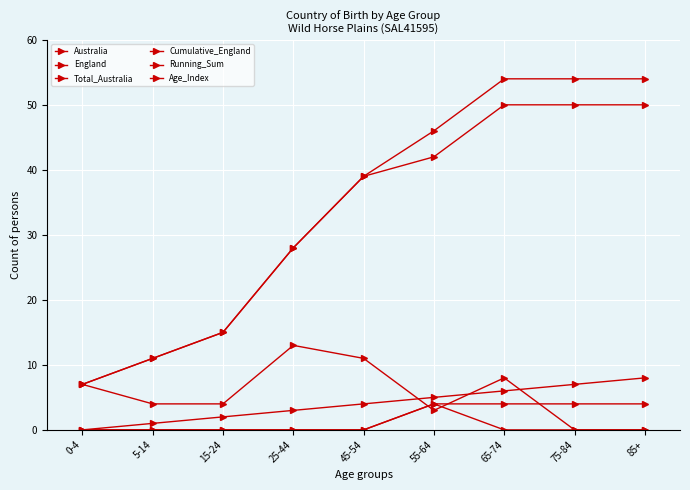

Is this an area chart (filled region under the line)?

No